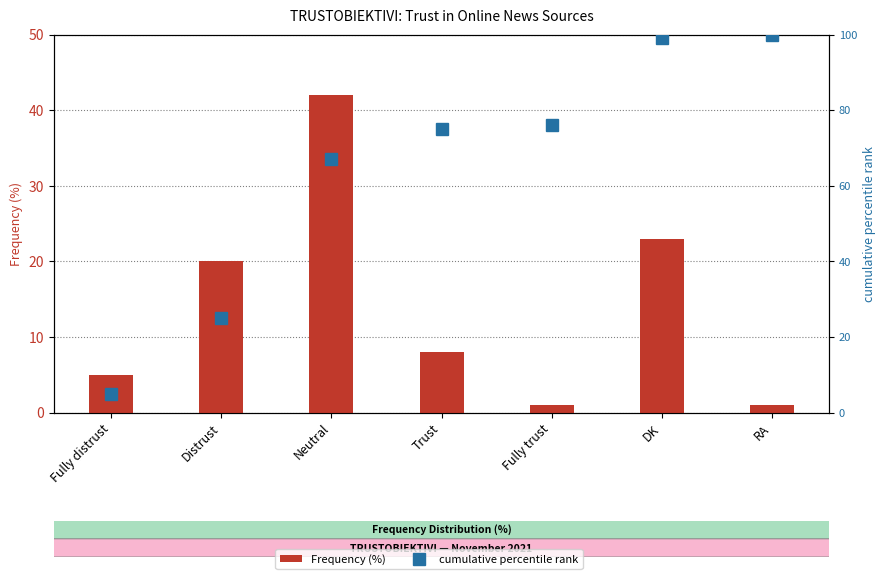

Reading left to right, extract all data points from this chart.

Frequency (%): 5	20	42	8	1	23	1
cumulative percentile rank: 5	25	67	75	76	99	100